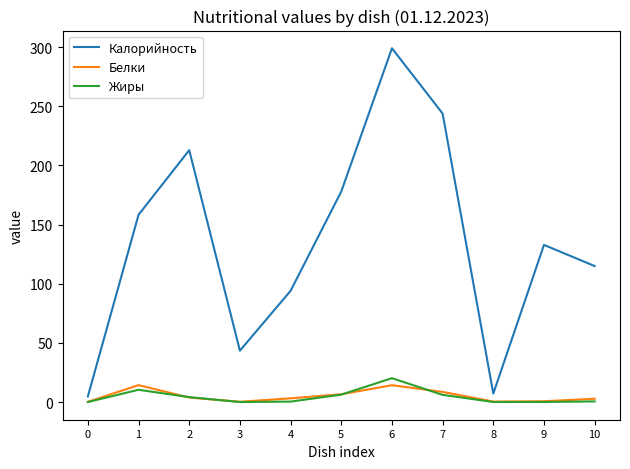

At how many categories does at least one series exceed 151?

5